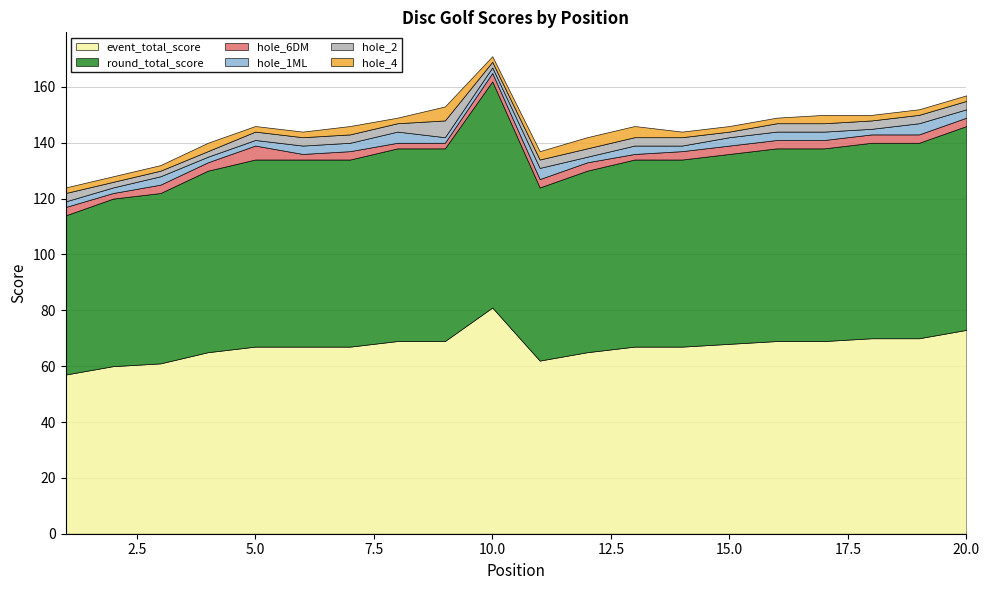

How many lines are shown in the chart?

6